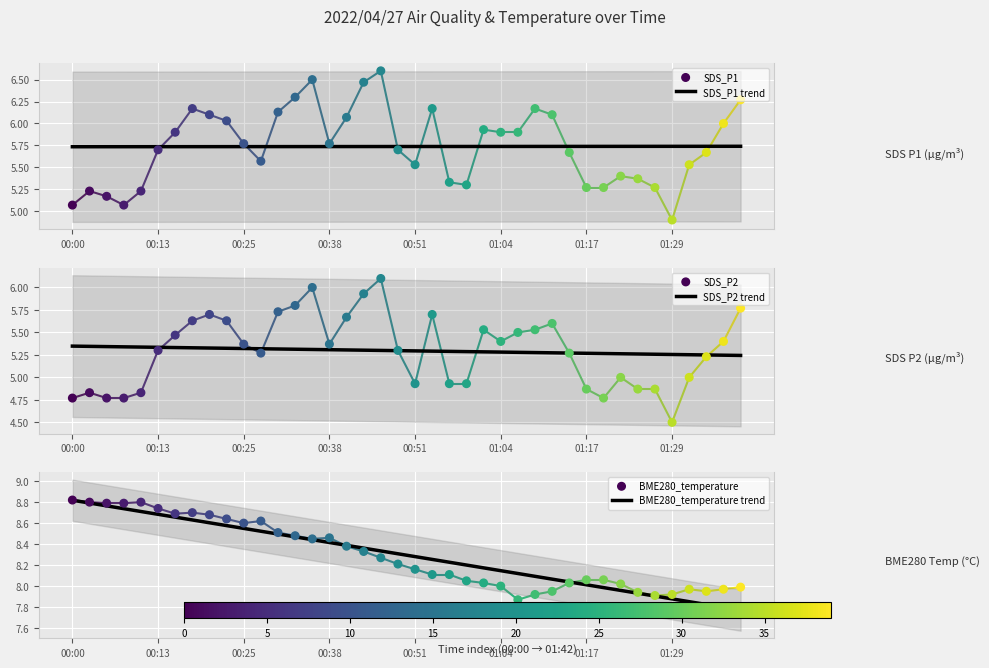

At how many categories does at least one series exceed 8?

29